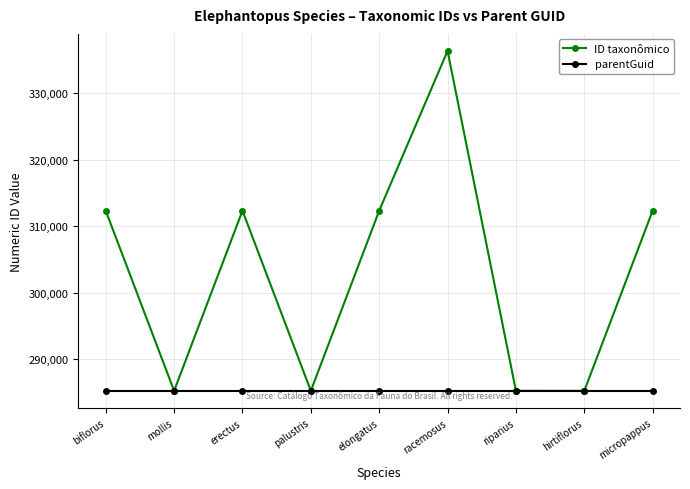

Does the chart display data point markers on the line(s)?

Yes